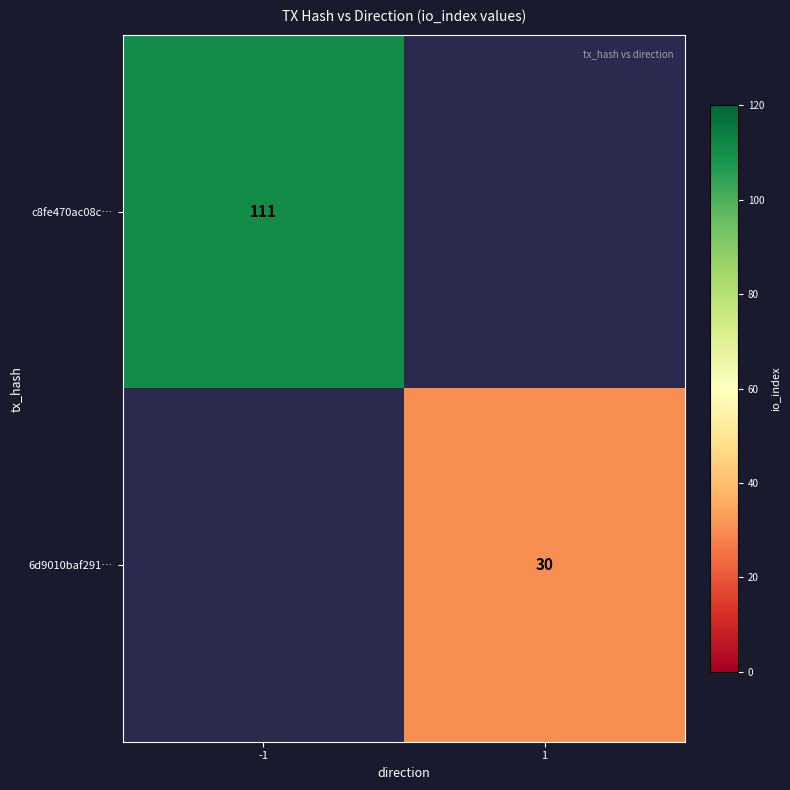

The value of c8fe470ac08c… at -1 is 31. True or false?

False